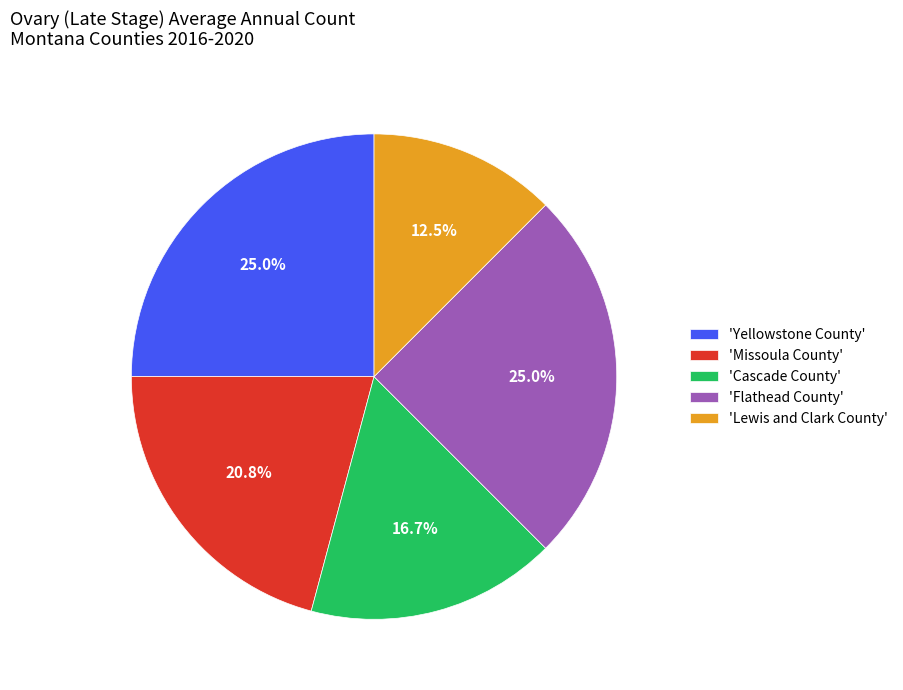

Which has a higher value, 'Cascade County' or 'Lewis and Clark County'?

'Cascade County'